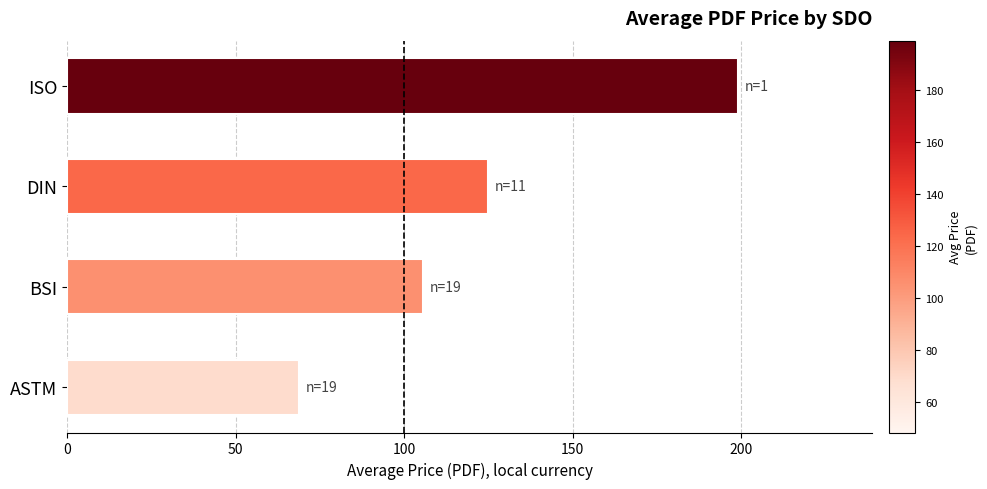

Reading bottom to top, extract all data points from this chart.

ASTM=68.8	BSI=105.6	DIN=124.8	ISO=199.0